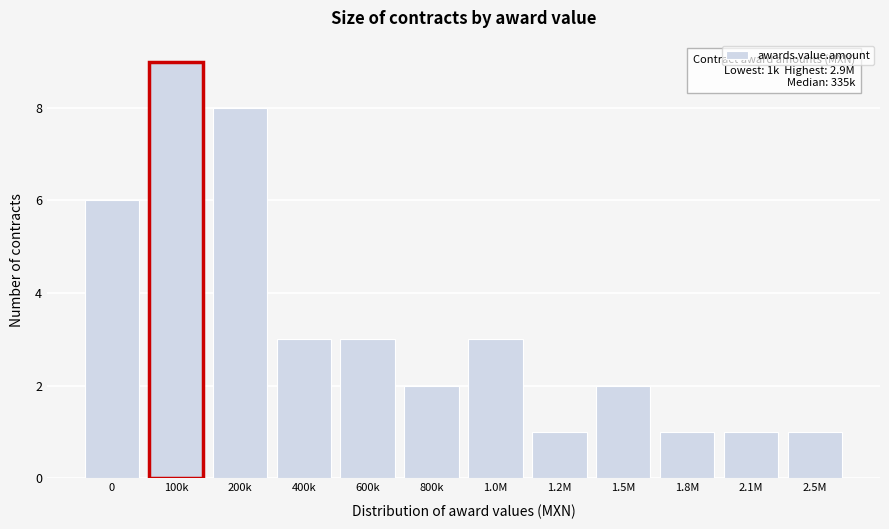

Reading left to right, what are all the values shown in this chart?

0=6	100k=9	200k=8	400k=3	600k=3	800k=2	1.0M=3	1.2M=1	1.5M=2	1.8M=1	2.1M=1	2.5M=1